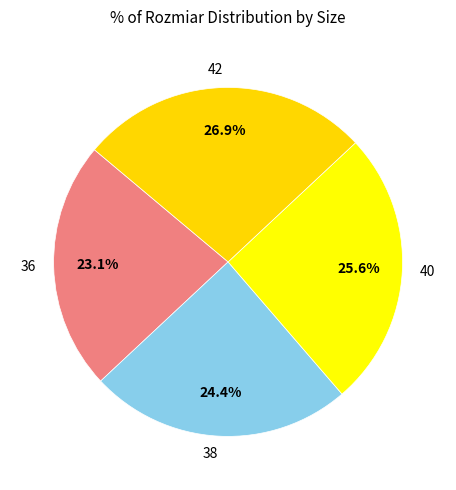

To the nearest percent, what portion does 42 represent?

27%